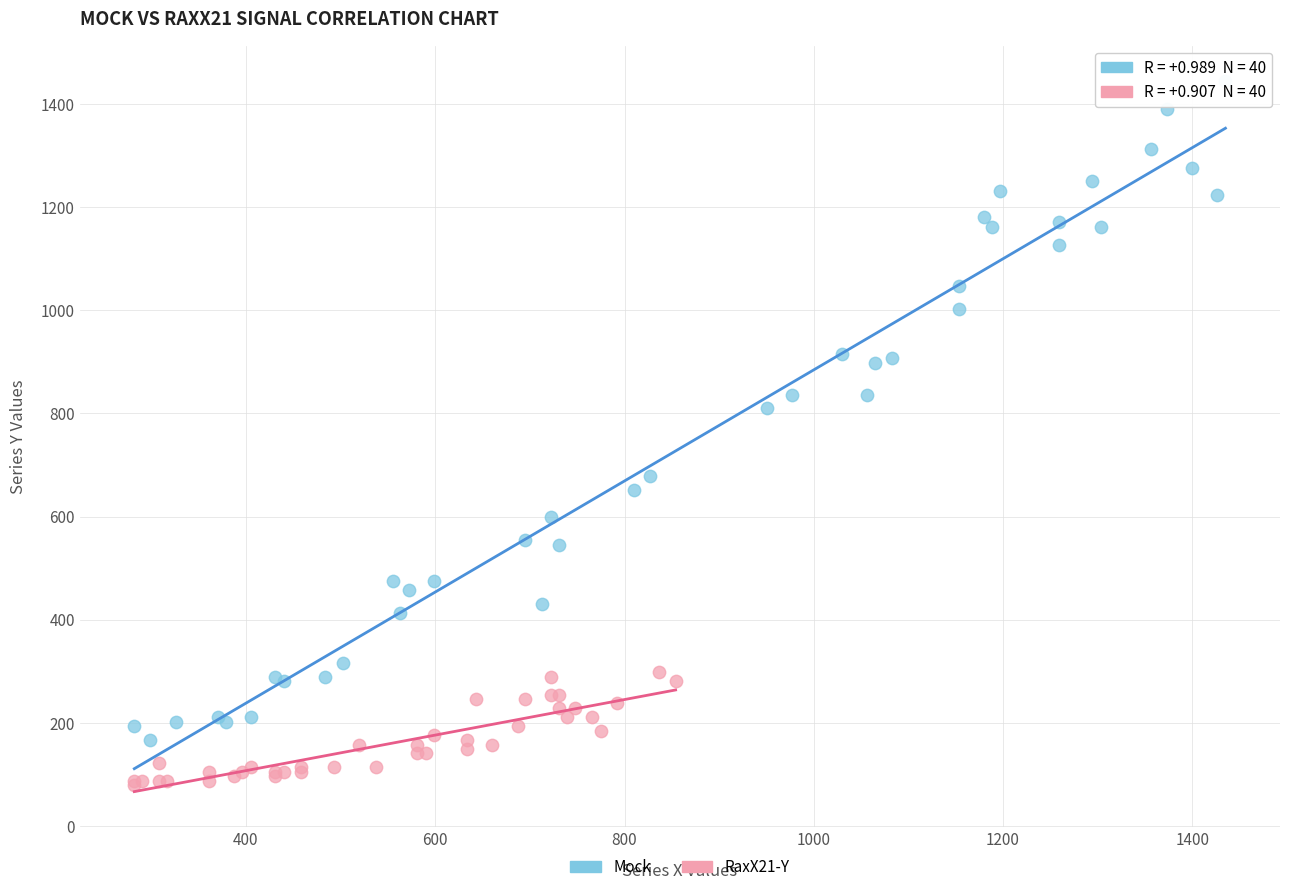

What are all the series names shown in the legend?

Mock, RaxX21-Y